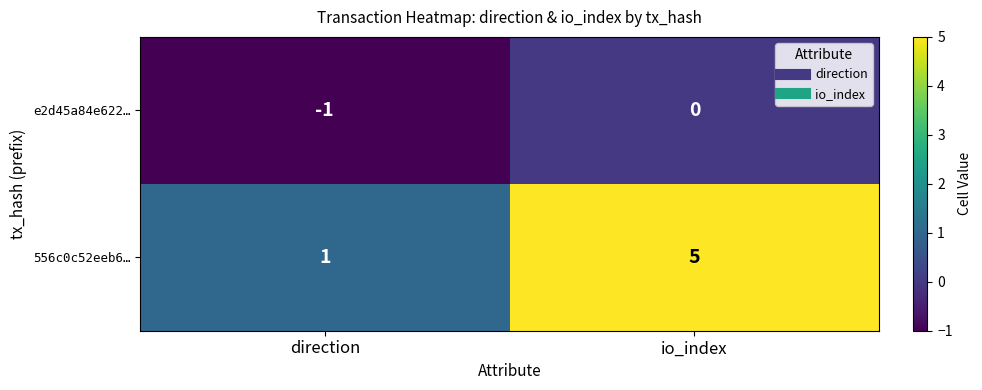

Is it true that e2d45a84e622… equals 0 at io_index?

True